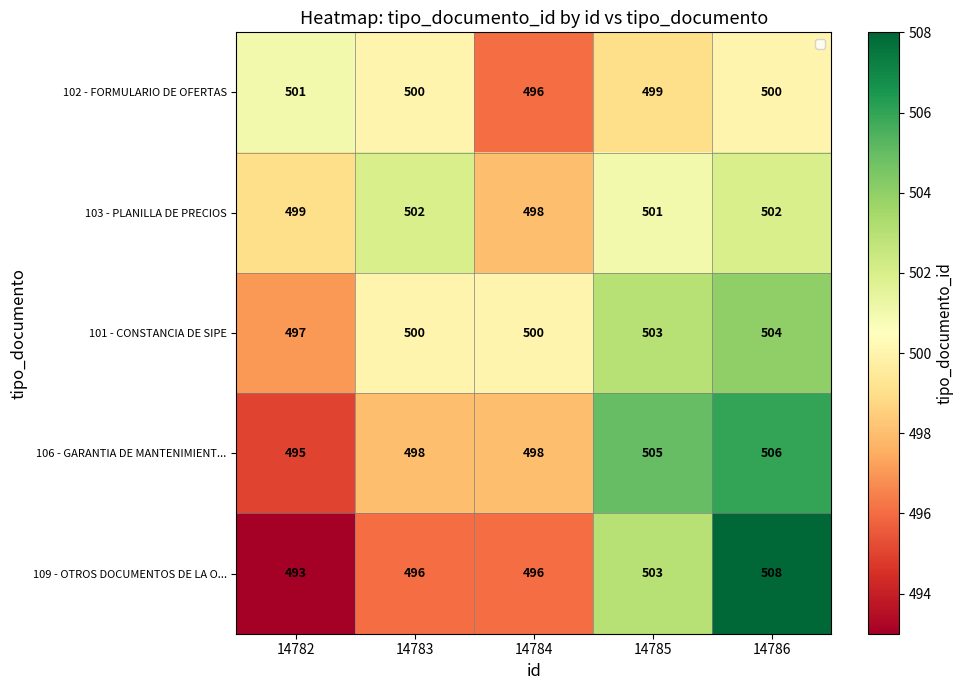

At which category does the chart reach its minimum across all series?

14782